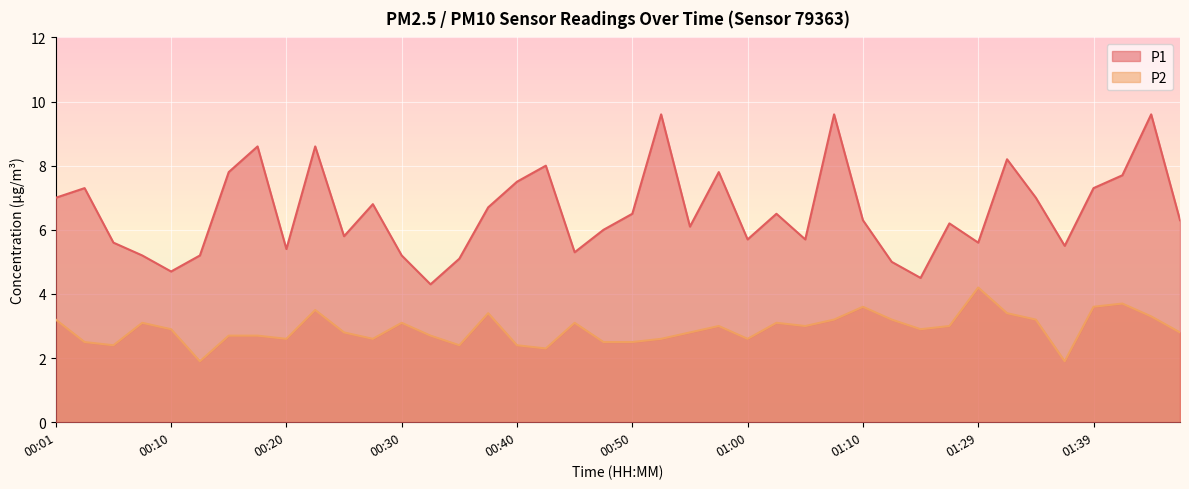

Does the chart display data point markers on the line(s)?

No